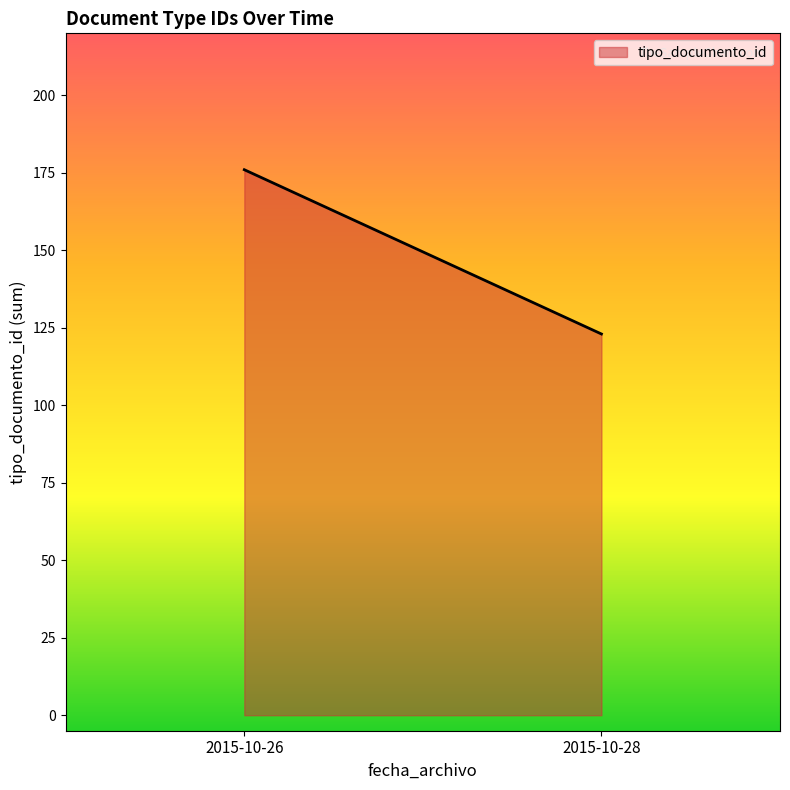

What value does the data have at 2015-10-26?

176